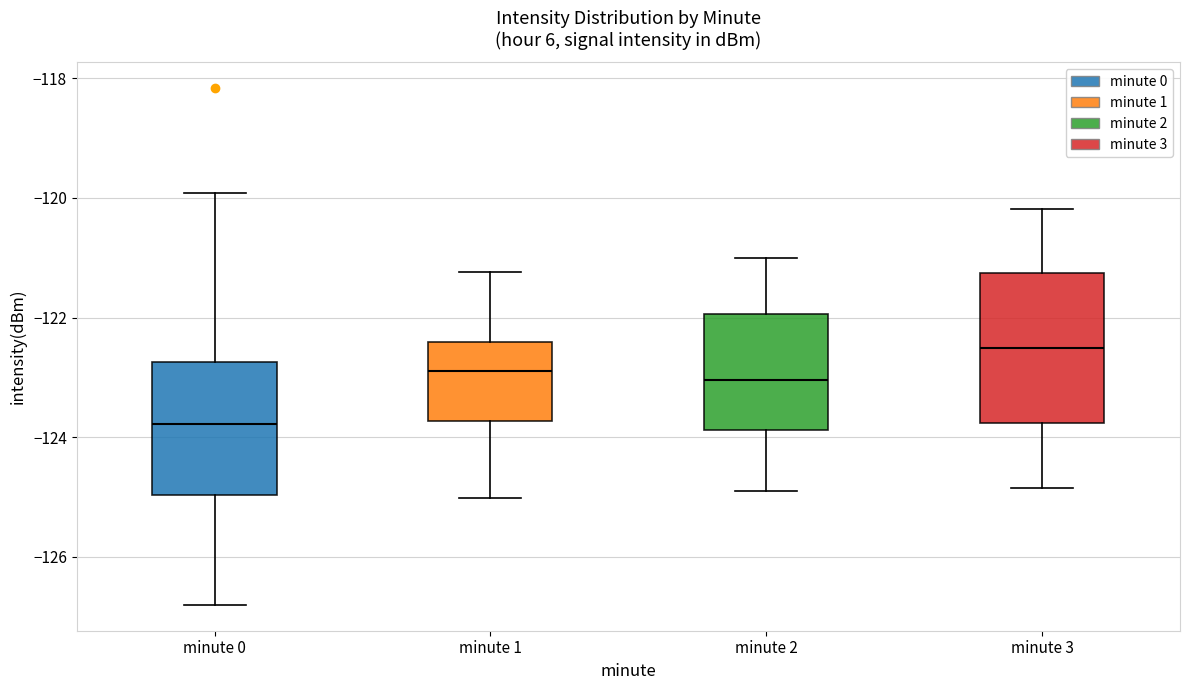

Reading left to right, read every box against the y-axis: the position of its median line, the range the box covers, and the ends of its whiskers. The values are not printed on the chart, so give them approximately, as read against the axis.

minute 0: median -123.8, box -125.0 to -122.8, whiskers -126.8 to -120.0
minute 1: median -122.8, box -123.8 to -122.4, whiskers -125.0 to -121.2
minute 2: median -123.0, box -123.8 to -122.0, whiskers -124.8 to -121.0
minute 3: median -122.6, box -123.8 to -121.2, whiskers -124.8 to -120.2